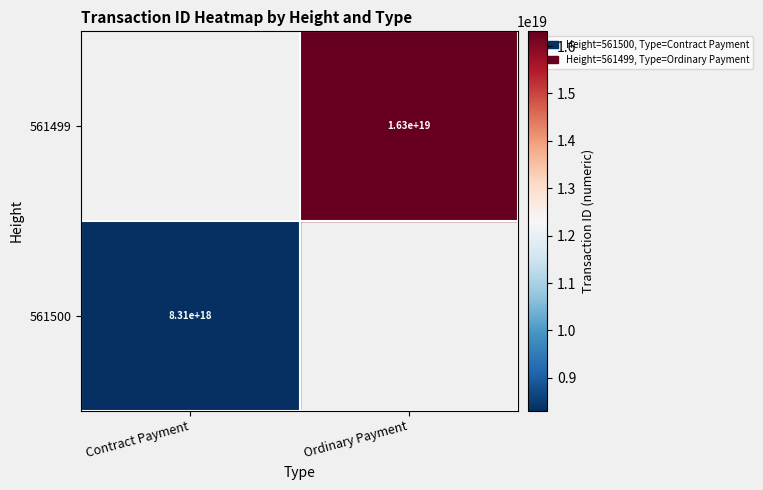

At which category does the chart reach its peak across all series?

Ordinary Payment